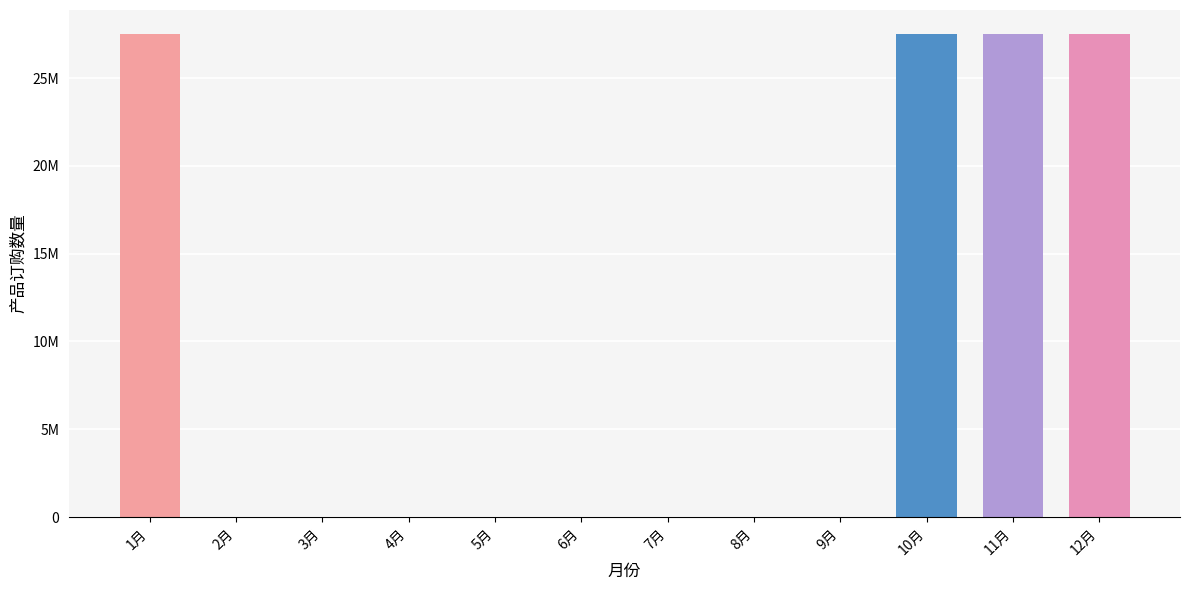

What is the difference between the values at 12月 and 9月?

27500913